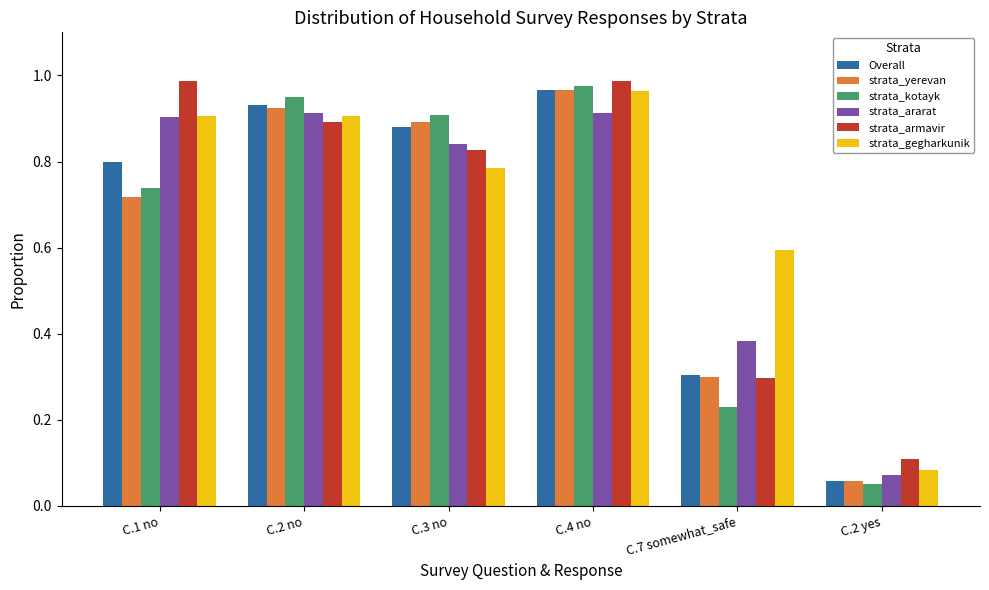

Which category has the highest value in the strata_kotayk series?

C.4 no